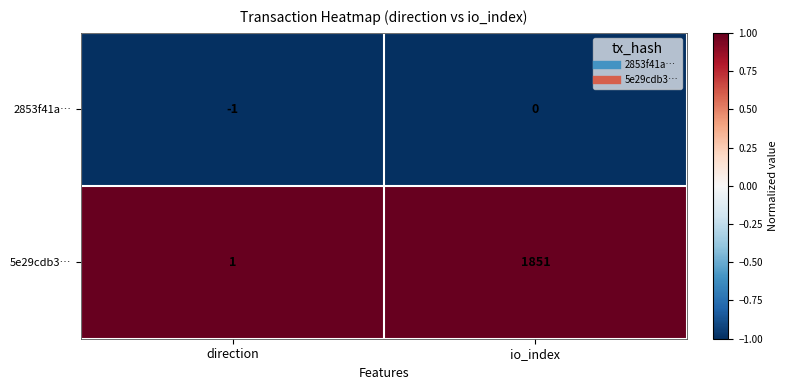

Is it true that 2853f41a… equals -2 at direction?

False